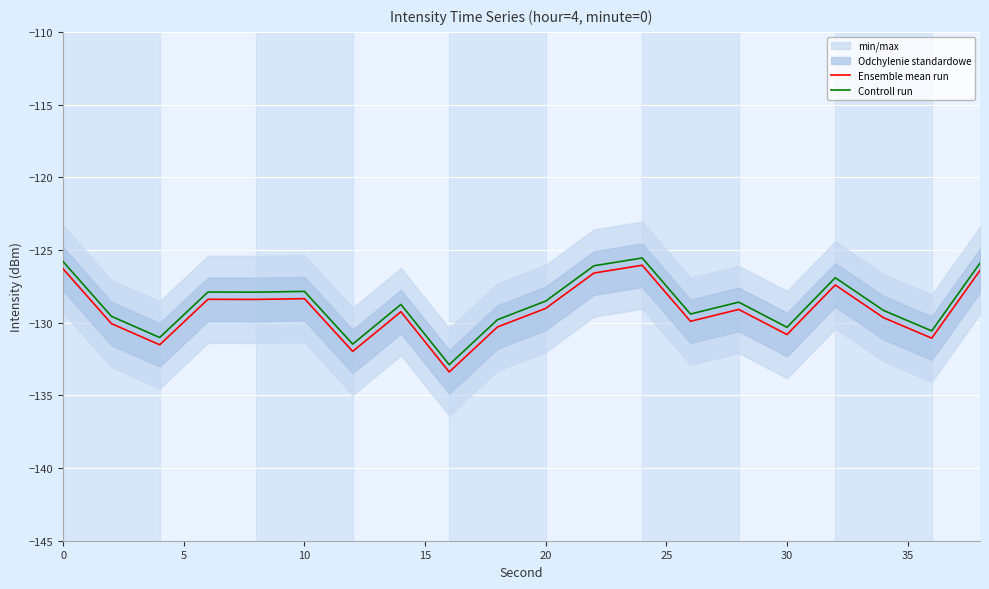

True or false: Ensemble mean run has a value of -129.0 at 20.

True